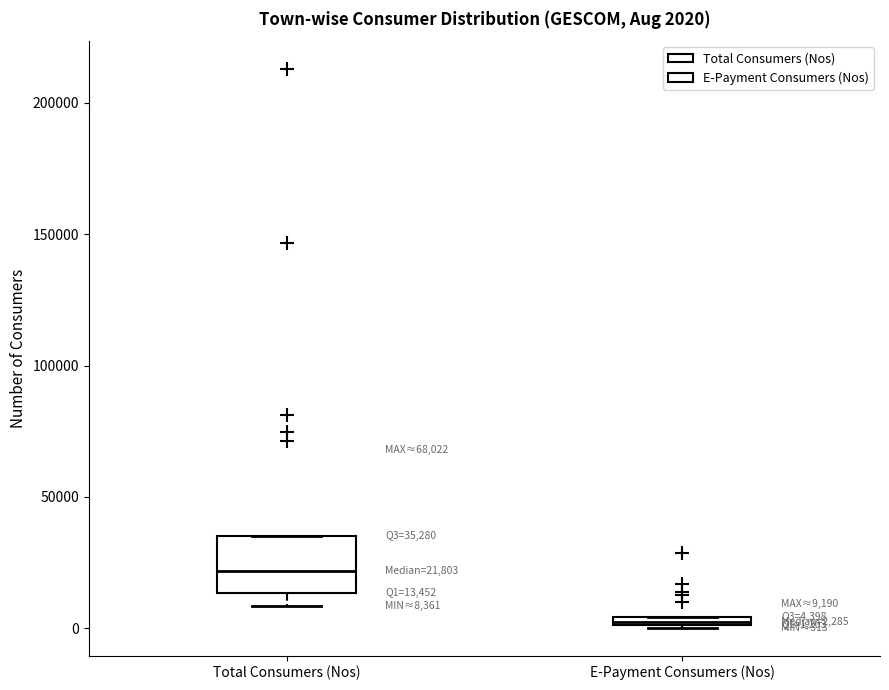

Comparing the boxes themselves (not the whiskers), which one is the tallest?

Total Consumers (Nos)